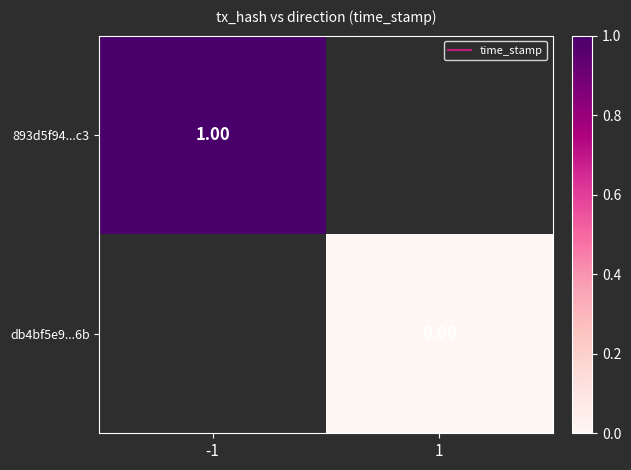

What is the highest value of the 893d5f94...c3 series?

1.0